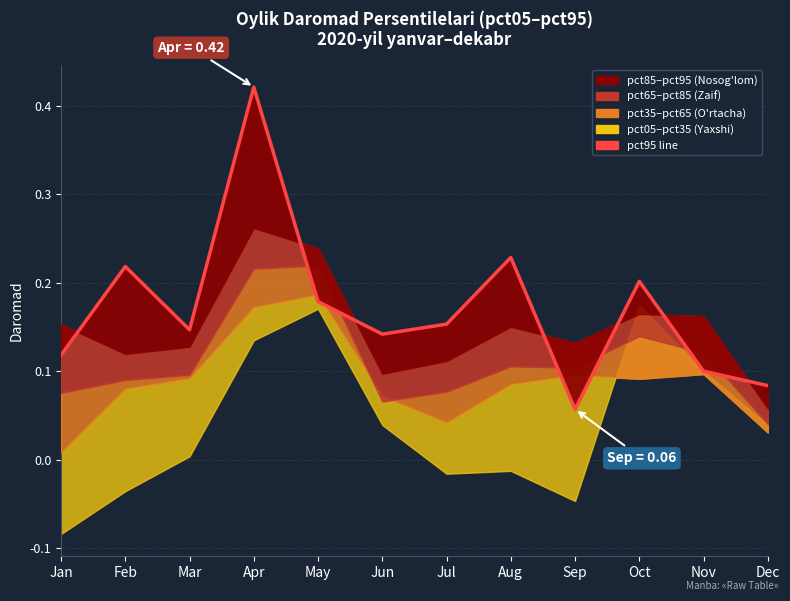

Reading left to right, transcribe all the data shown in this chart.

0.1	0.2	0.1	0.4	0.2	0.1	0.2	0.2	0.1	0.2	0.1	0.1